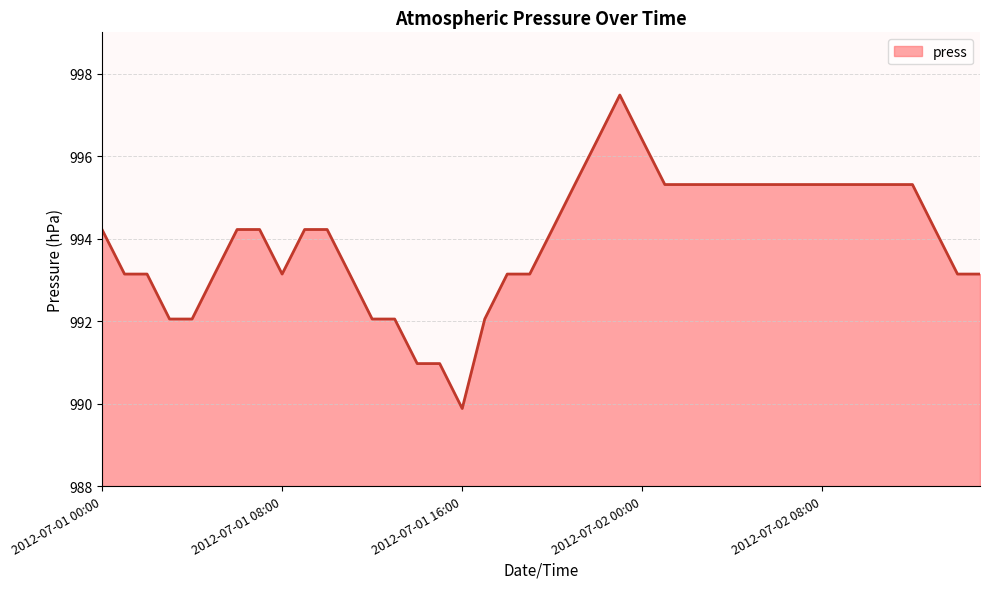

What is the smallest value displayed?

989.9